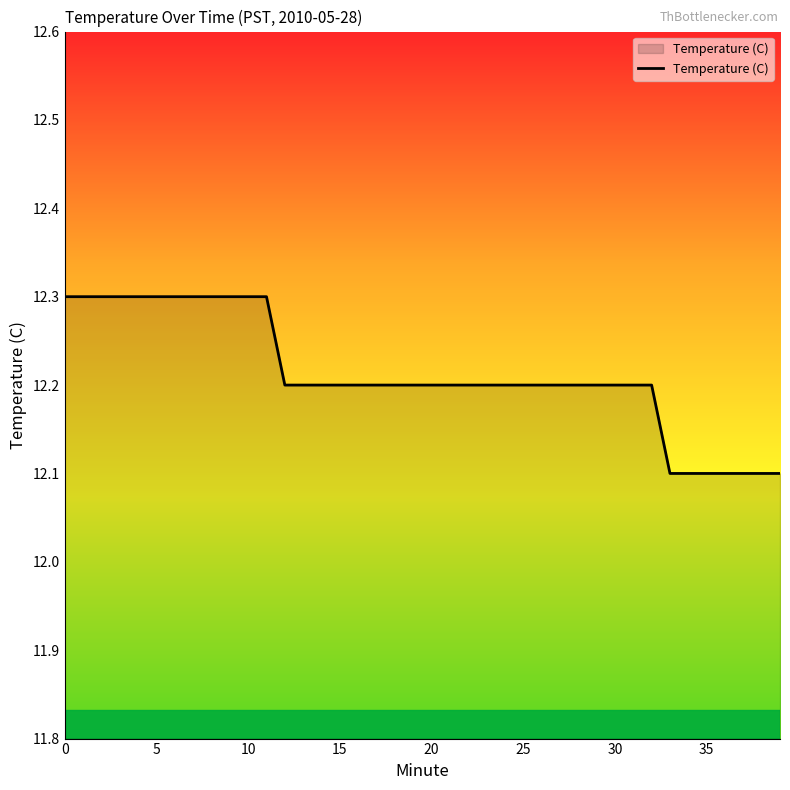

Reading left to right, extract all data points from this chart.

12.3	12.3	12.3	12.3	12.3	12.3	12.3	12.3	12.3	12.3	12.3	12.3	12.2	12.2	12.2	12.2	12.2	12.2	12.2	12.2	12.2	12.2	12.2	12.2	12.2	12.2	12.2	12.2	12.2	12.2	12.2	12.2	12.2	12.1	12.1	12.1	12.1	12.1	12.1	12.1